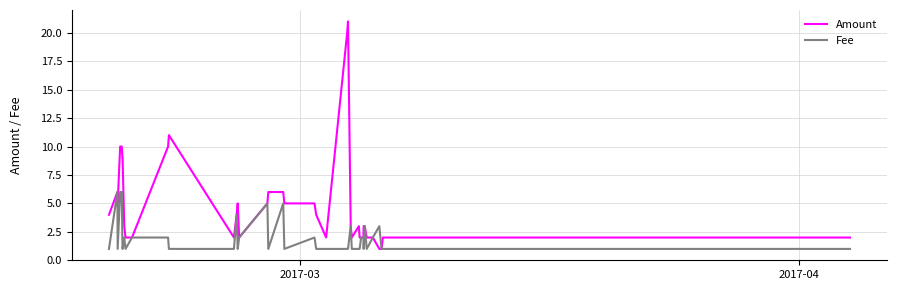

True or false: Amount has more than 0 interior local peaks.

True